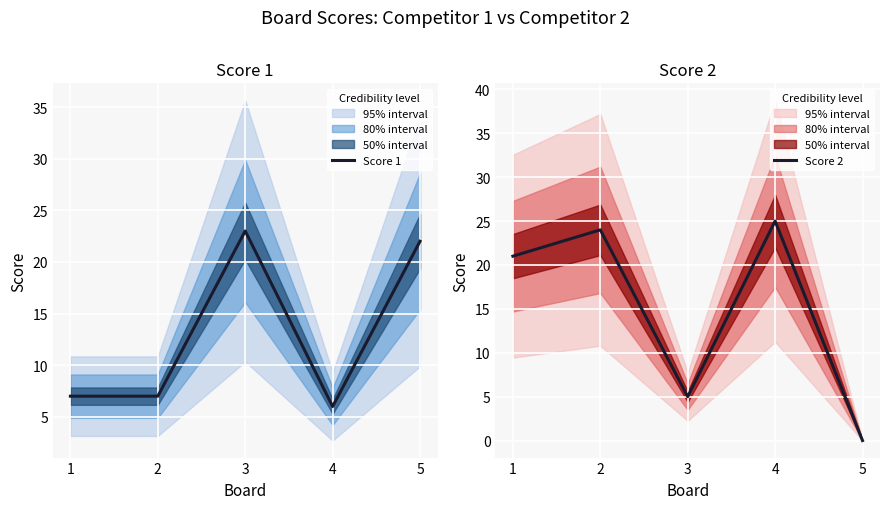

Reading left to right, extract all data points from this chart.

Score 1: 7	7	23	6	22
Score 2: 21	24	5	25	0